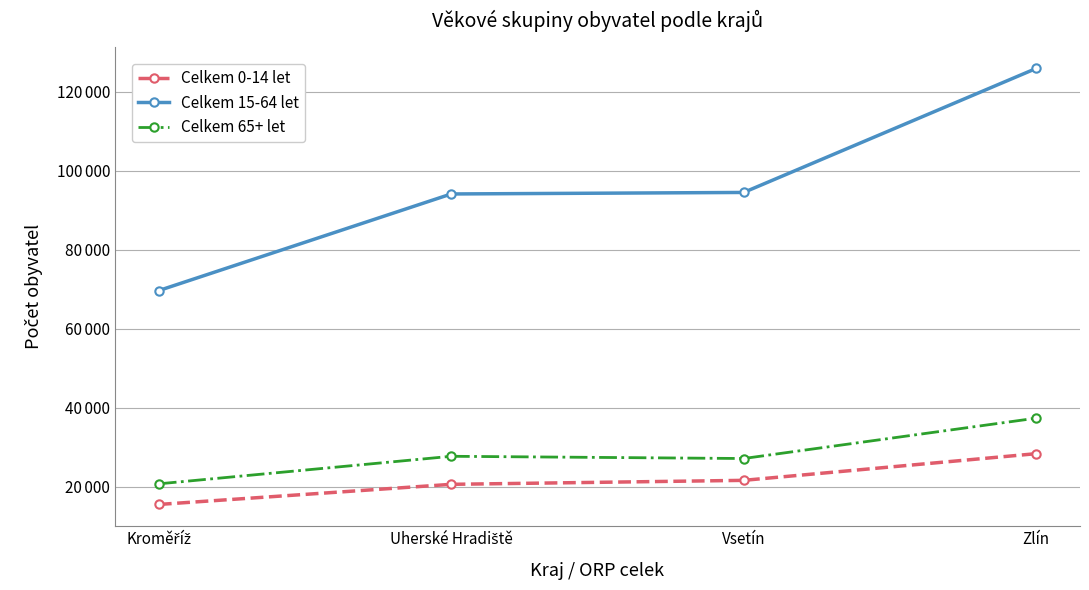

Reading left to right, extract all data points from this chart.

Celkem 0-14 let: Kroměříž=15562	Uherské Hradiště=20655	Vsetín=21662	Zlín=28414
Celkem 15-64 let: Kroměříž=69697	Uherské Hradiště=94147	Vsetín=94530	Zlín=125911
Celkem 65+ let: Kroměříž=20780	Uherské Hradiště=27752	Vsetín=27188	Zlín=37400